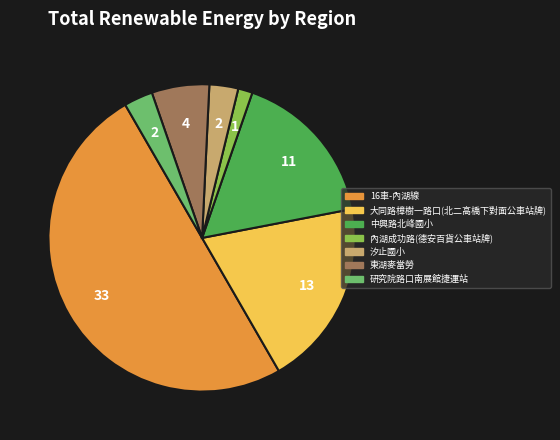

Is it true that 東湖麥當勞 is 14% of the pie?

False